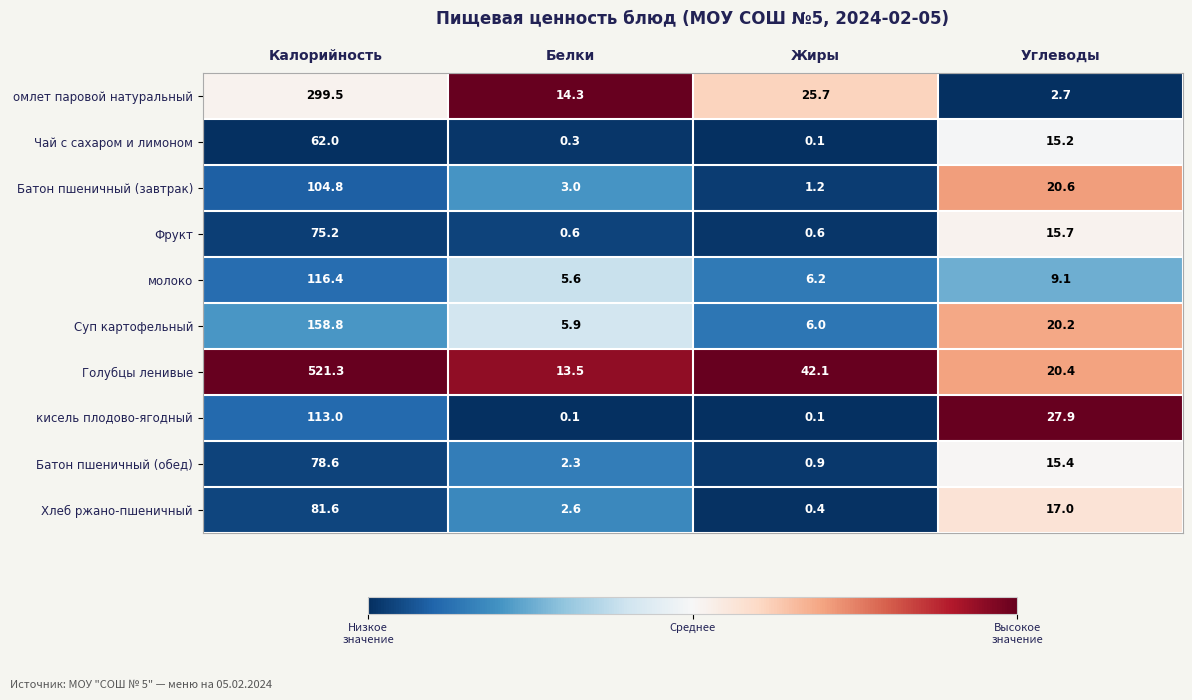

What is the difference between the second highest and second lowest values in the Батон пшеничный (завтрак) series?

17.6